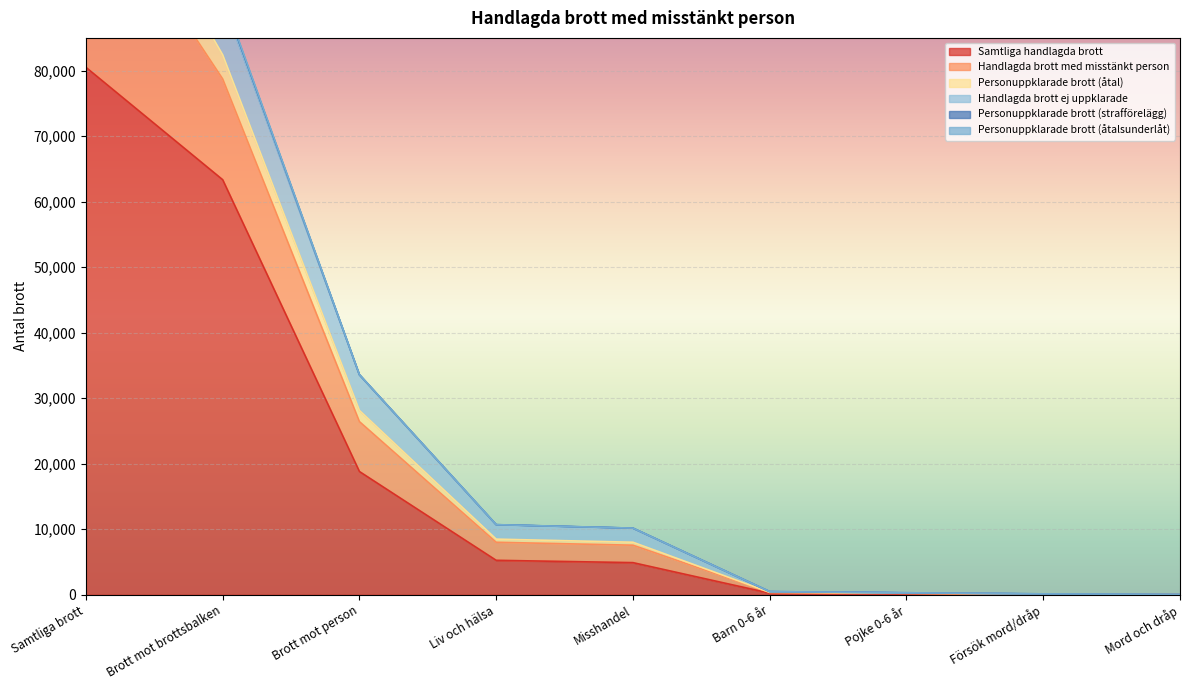

At which label does Handlagda brott ej uppklarade first exceed 10169?

Samtliga brott